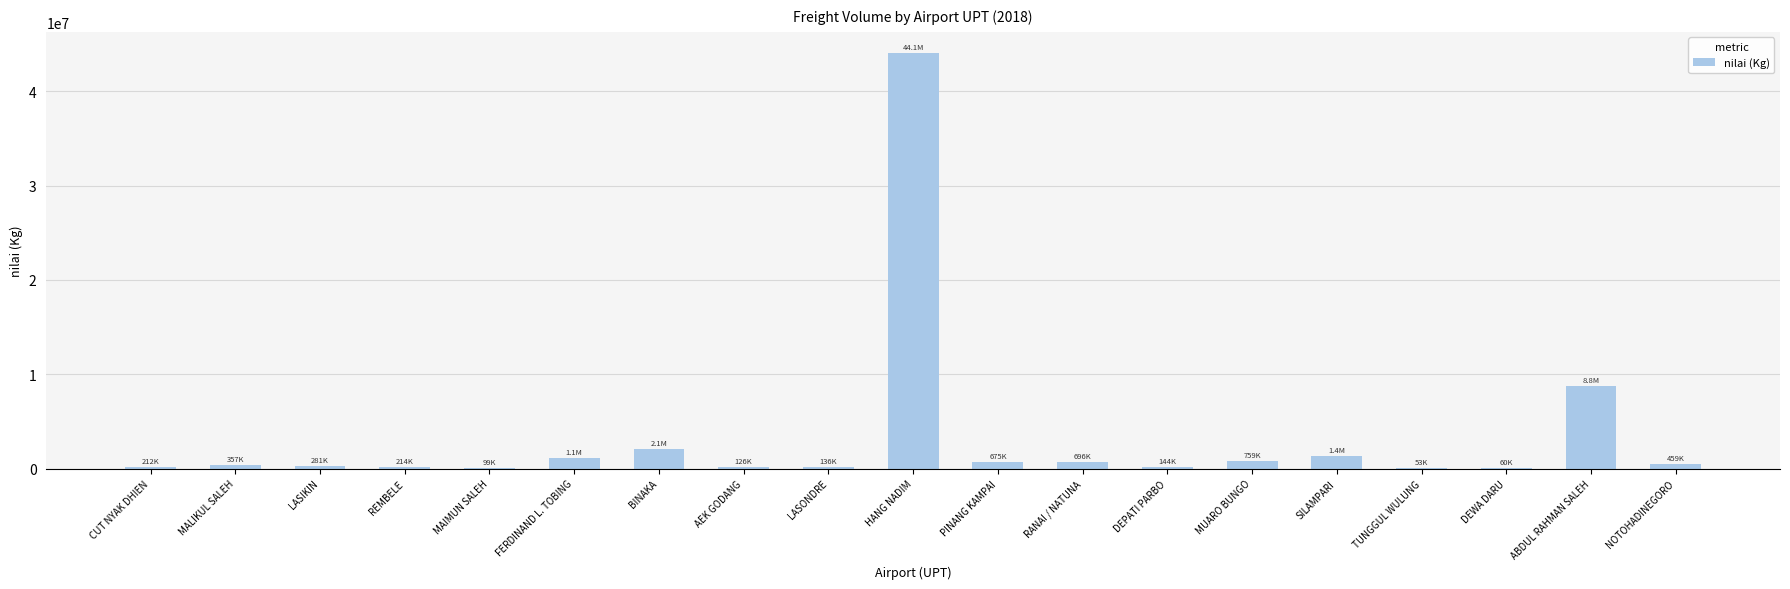

At which category does the chart reach its peak across all series?

HANG NADIM